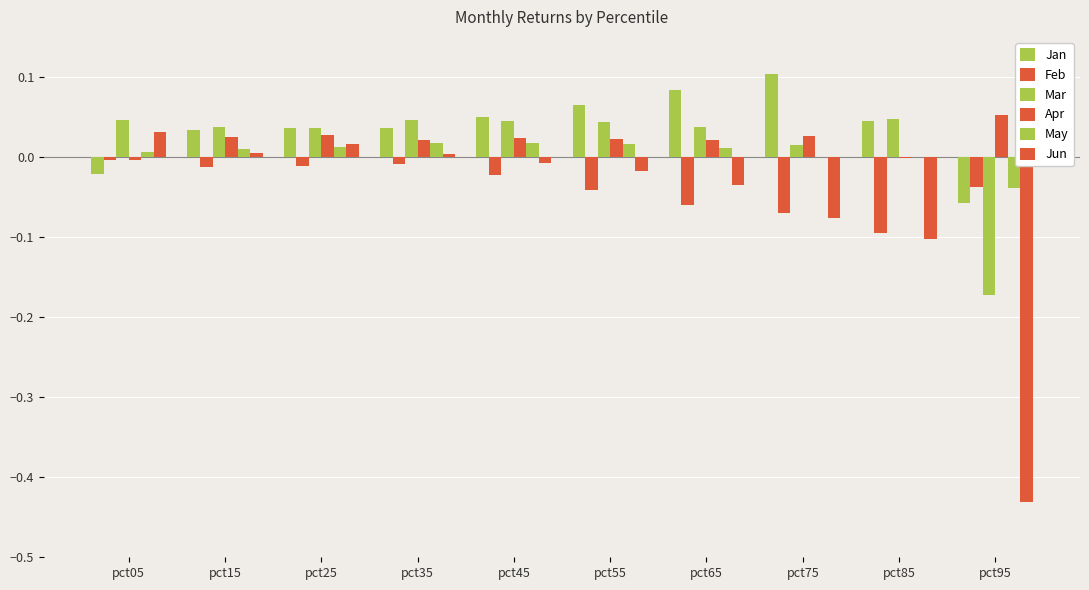

How many distinct data groups are displayed?

6